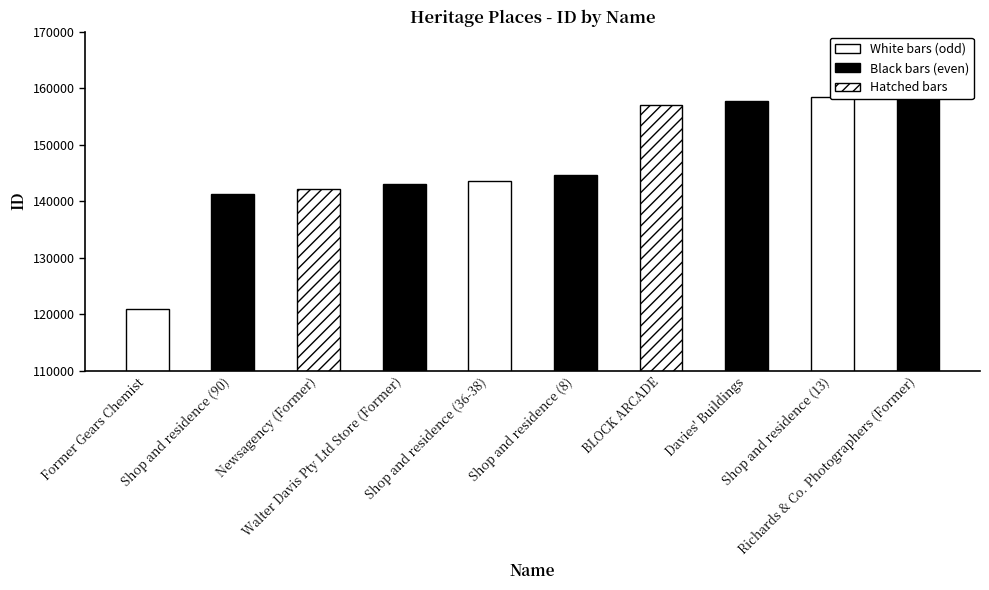

What is the label of the 3rd bar from the left?

Newsagency (Former)